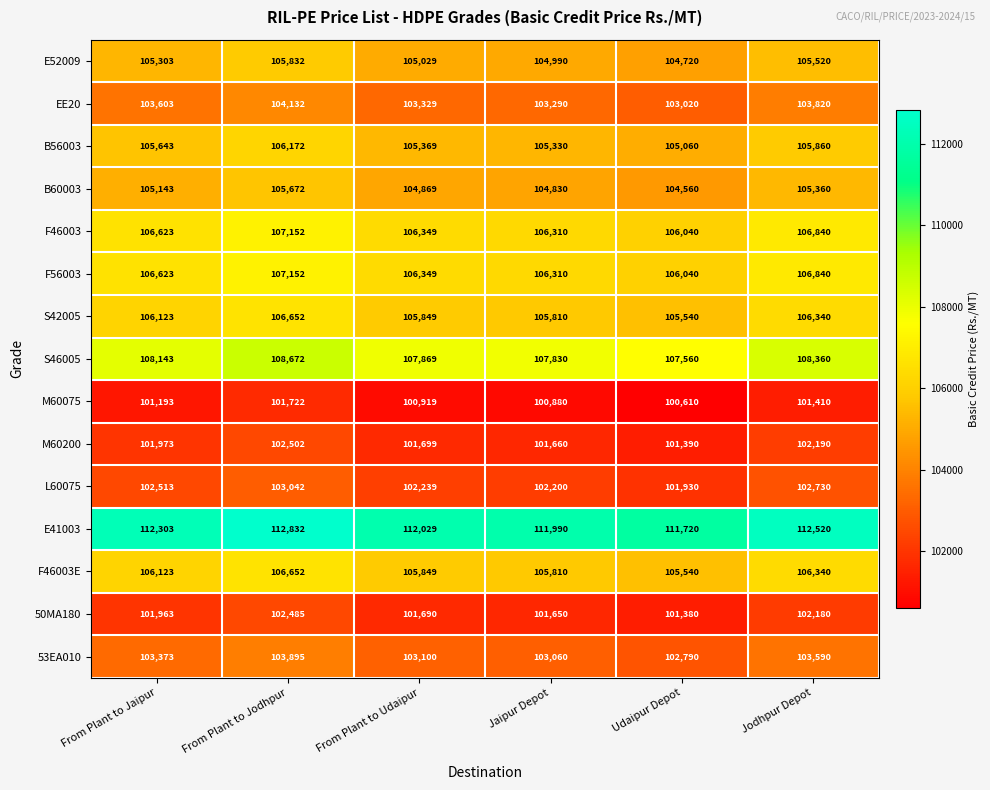

The E52009 series shows 34123 at Udaipur Depot. True or false?

False